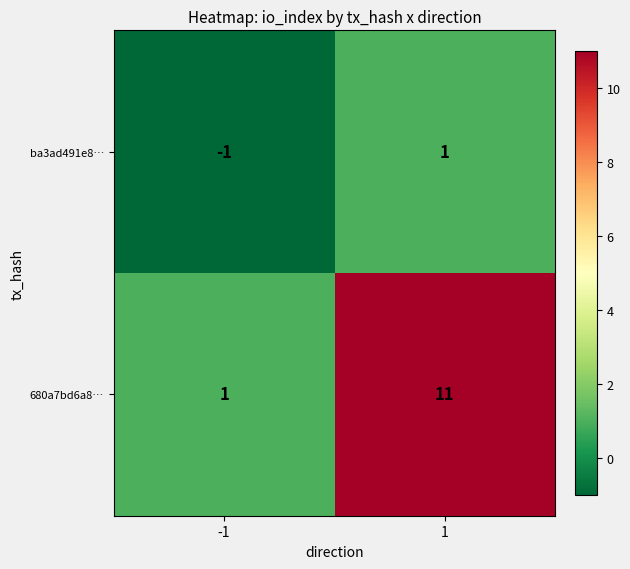

Rank the series at 1 from highest to lowest value.

680a7bd6a8…, ba3ad491e8…